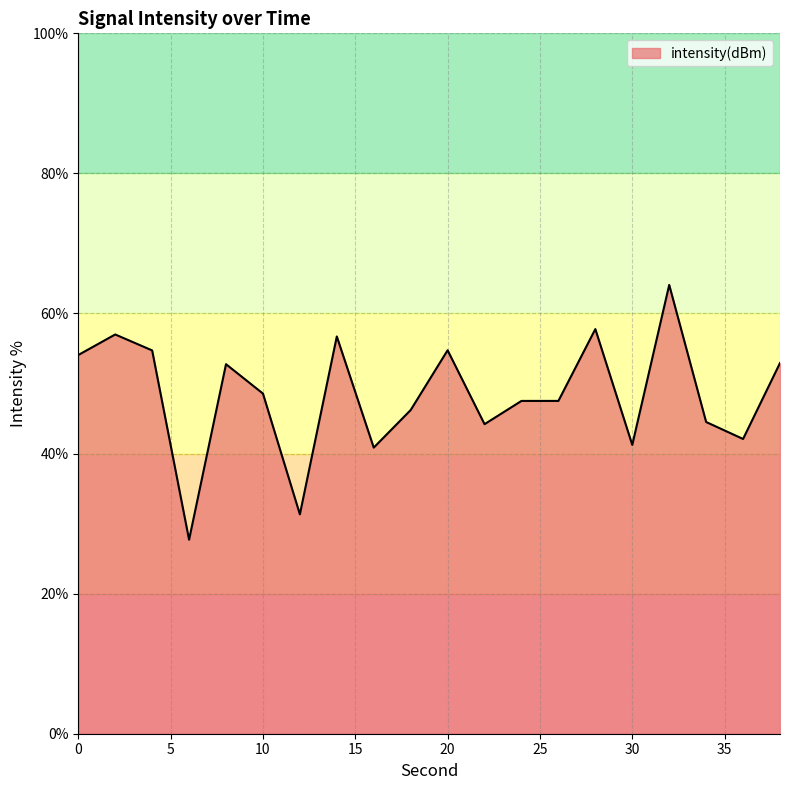

What is the minimum value shown in the chart?

27.7